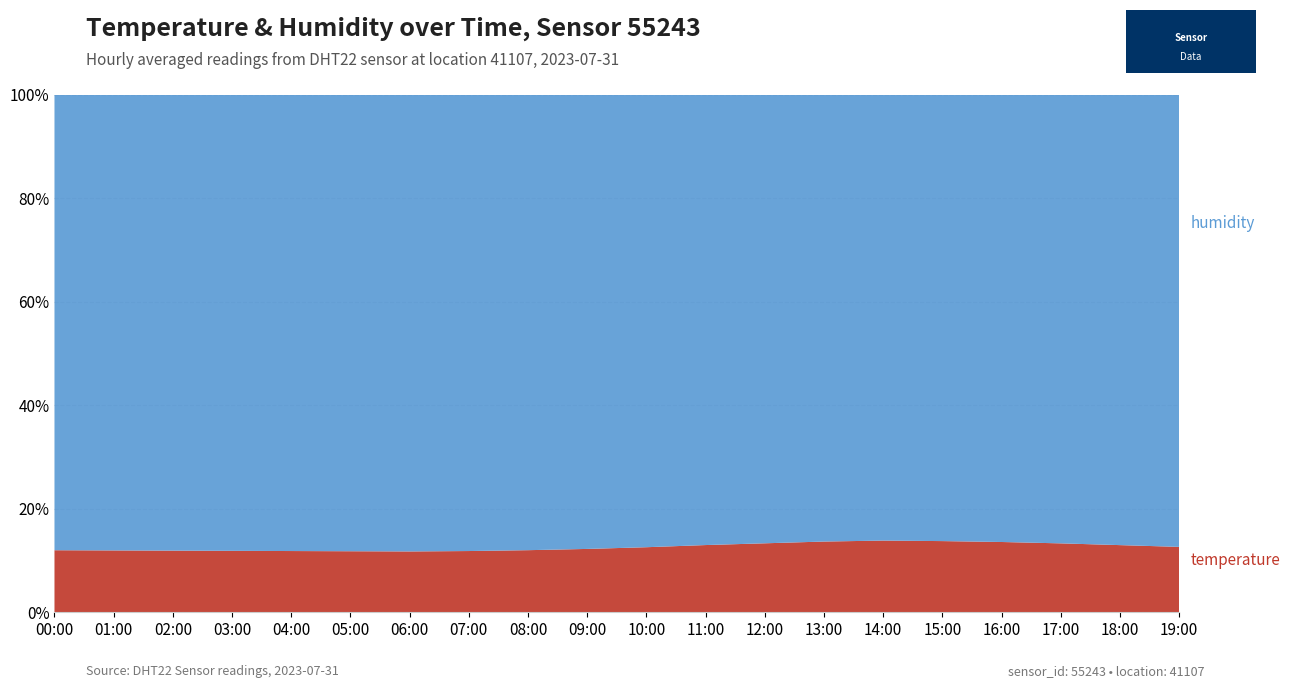

Reading right to left, what are all the values shown in this chart?

temperature: 14.4	14.8	15.2	15.5	15.7	15.8	15.6	15.2	14.8	14.3	13.9	13.6	13.4	13.3	13.3	13.4	13.4	13.5	13.6	13.6
humidity: 99.6	99.3	99.0	98.7	98.5	98.3	98.6	98.9	99.2	99.5	99.7	99.8	99.9	99.9	99.9	99.9	99.9	99.9	99.9	99.9